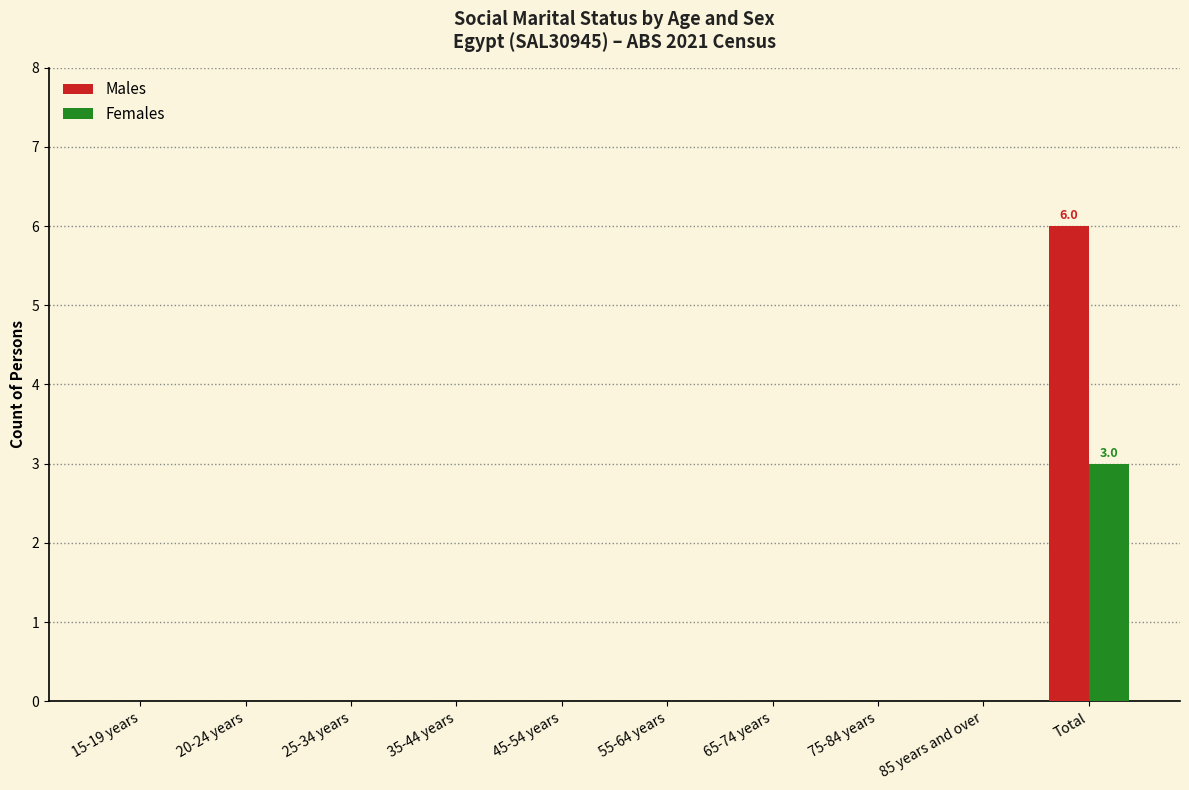

What is the sum of all Males values?

6